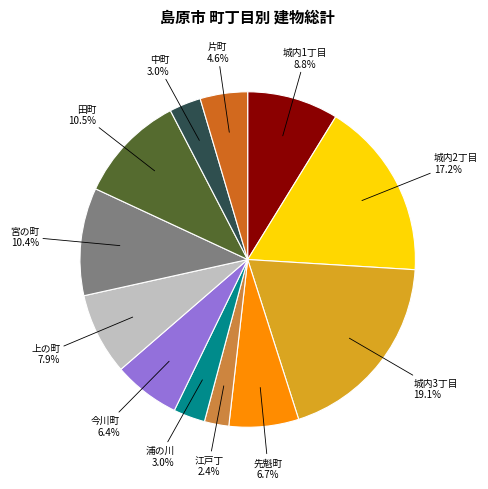

How many segments does this pie chart have?

12